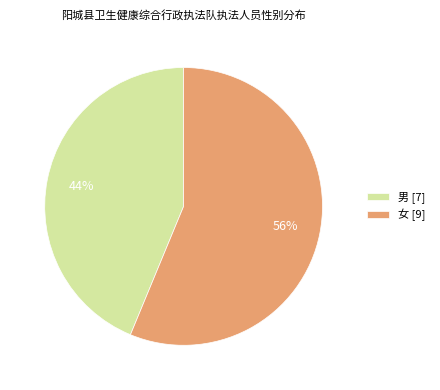

True or false: 男 accounts for 52% of the total.

False